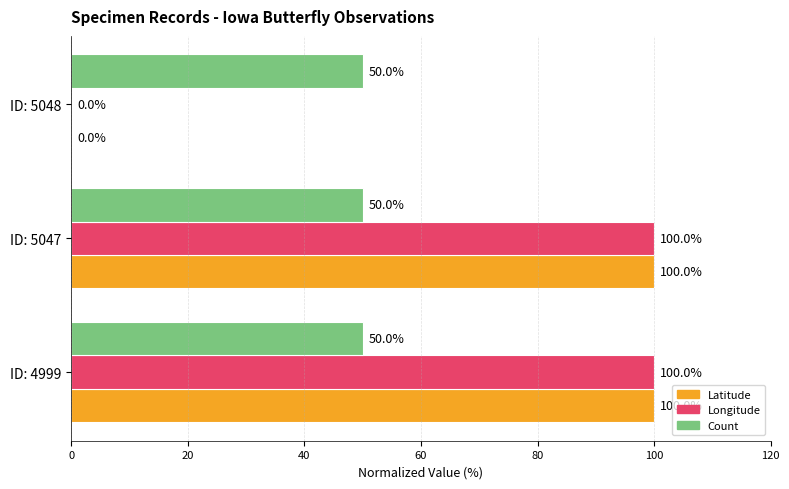

True or false: Count has a value of 65 at ID: 5047.

False